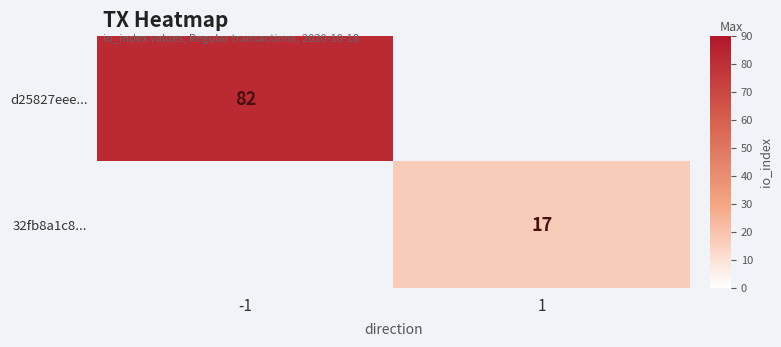

The d25827eee... series shows 82 at -1. True or false?

True